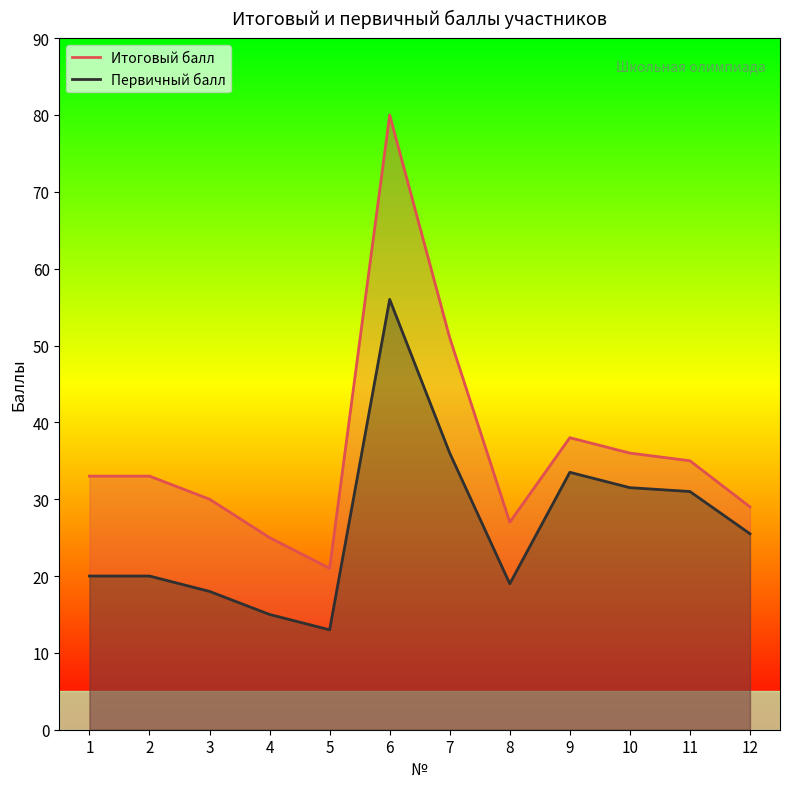

Does the chart have visible grid lines?

No